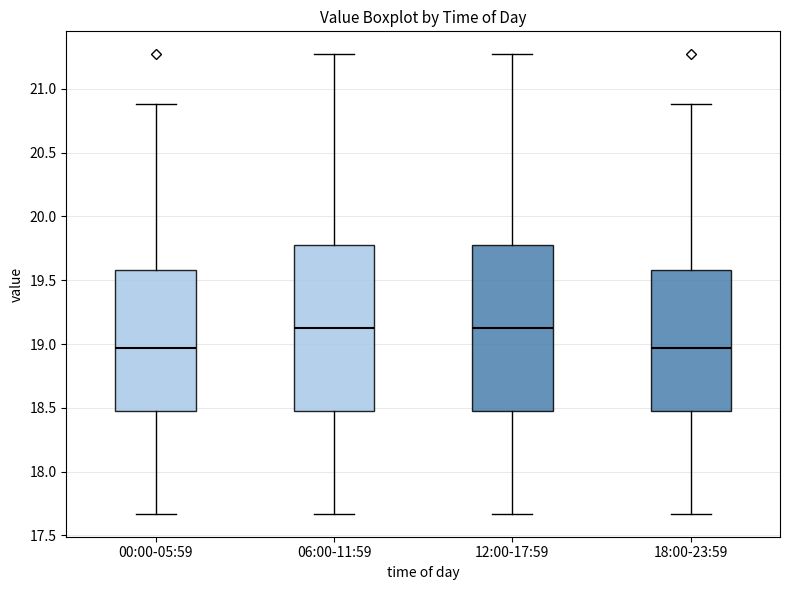

Reading left to right, read every box against the y-axis: the position of its median line, the range the box covers, and the ends of its whiskers. The values are not printed on the chart, so give them approximately, as read against the axis.

00:00-05:59: median 18.95, box 18.45 to 19.60, whiskers 17.65 to 20.90
06:00-11:59: median 19.15, box 18.45 to 19.80, whiskers 17.65 to 21.25
12:00-17:59: median 19.15, box 18.45 to 19.80, whiskers 17.65 to 21.25
18:00-23:59: median 18.95, box 18.45 to 19.60, whiskers 17.65 to 20.90